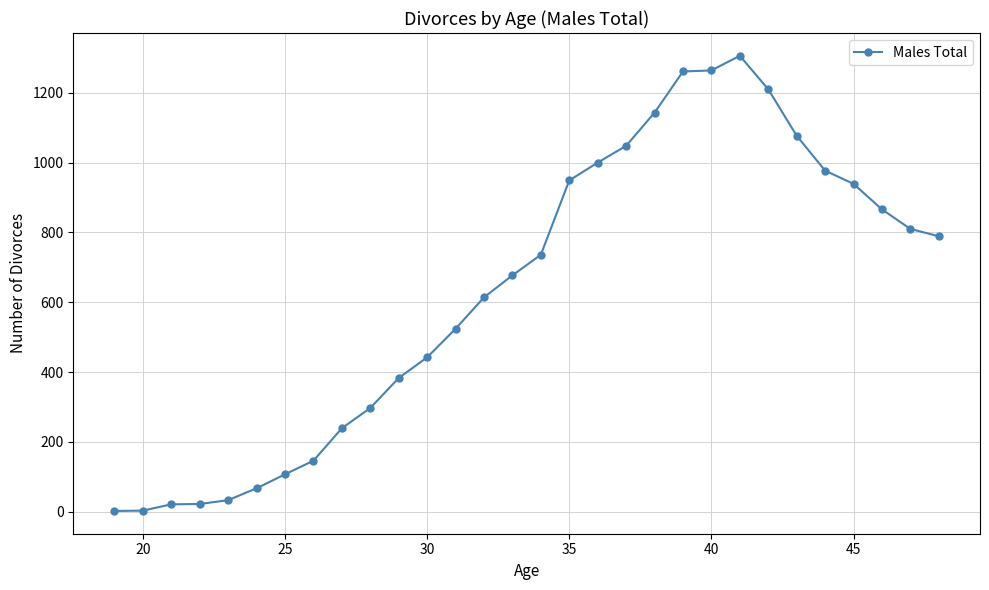

Count the number of data series in this chart.

1